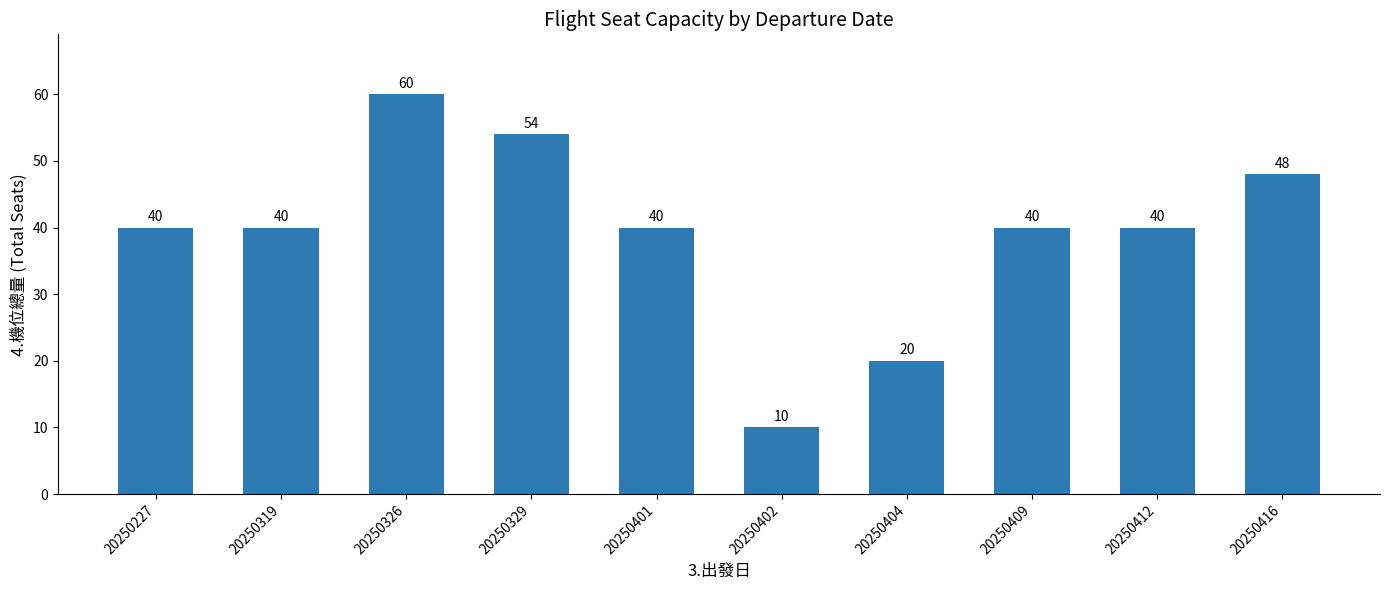

What is the difference between the maximum and minimum values?

50